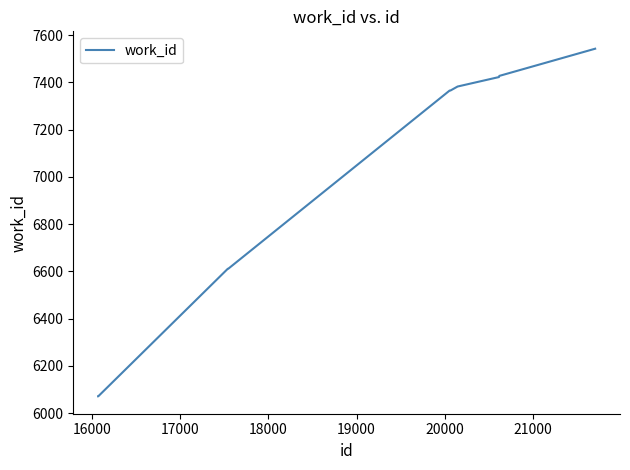

Count the number of categories in the chart.

10